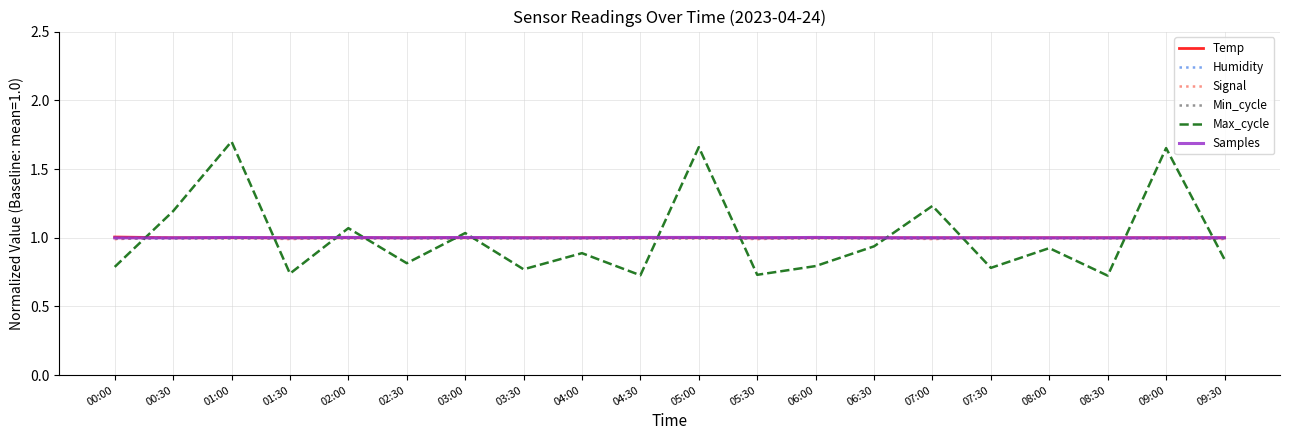

What position from the right is 06:00?

8